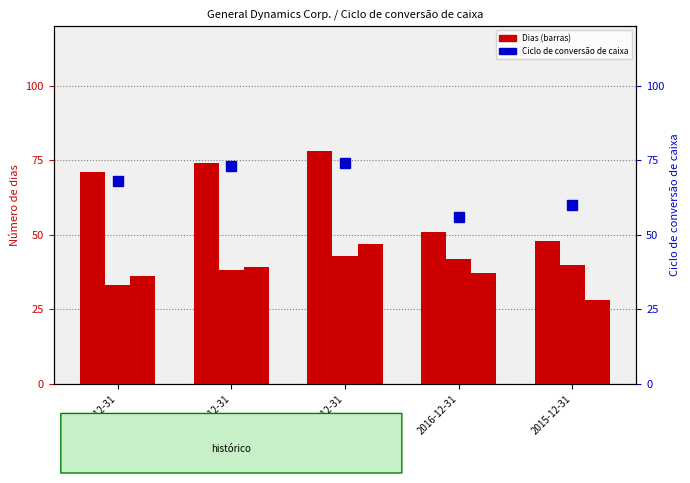

At 2018-12-31, list the series in order from smallest to largest.

Dias de rodízio de contas a receber, Dias de rotação de contas a pagar, Ciclo de conversão de caixa, Dias de rotação de estoque